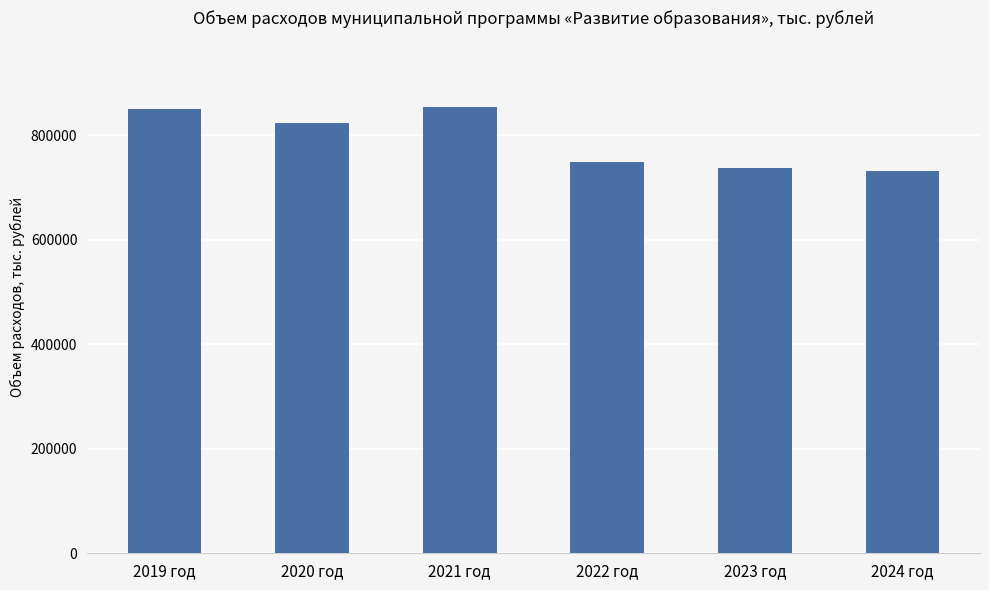

What is the value of the 2nd bar from the left?

824012.2